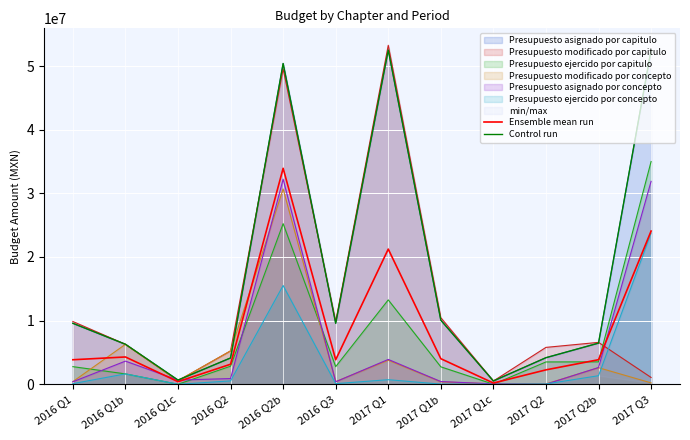

What is the highest value of the Control run series?

52513397.3